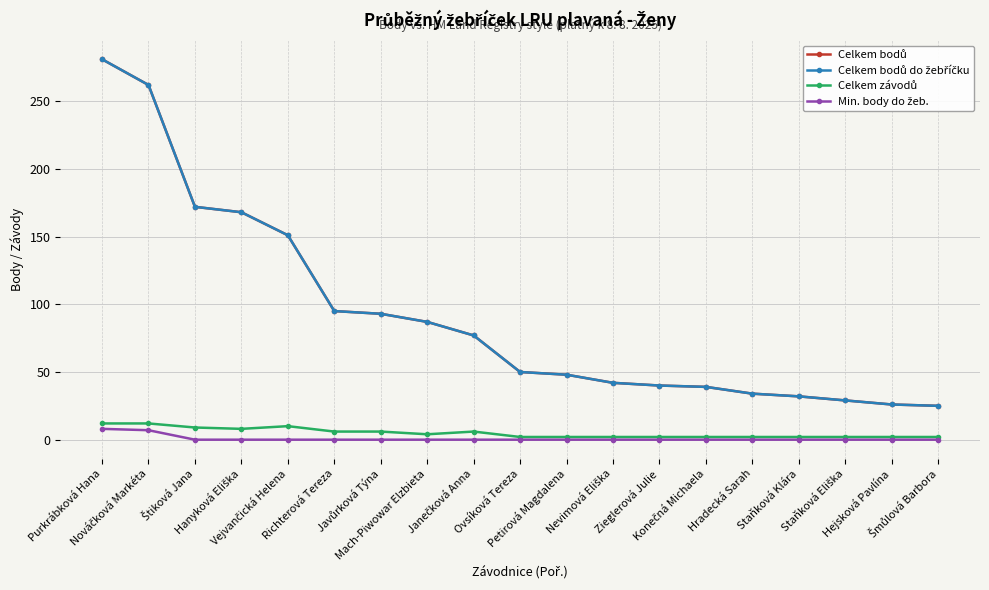

Is this an area chart (filled region under the line)?

No